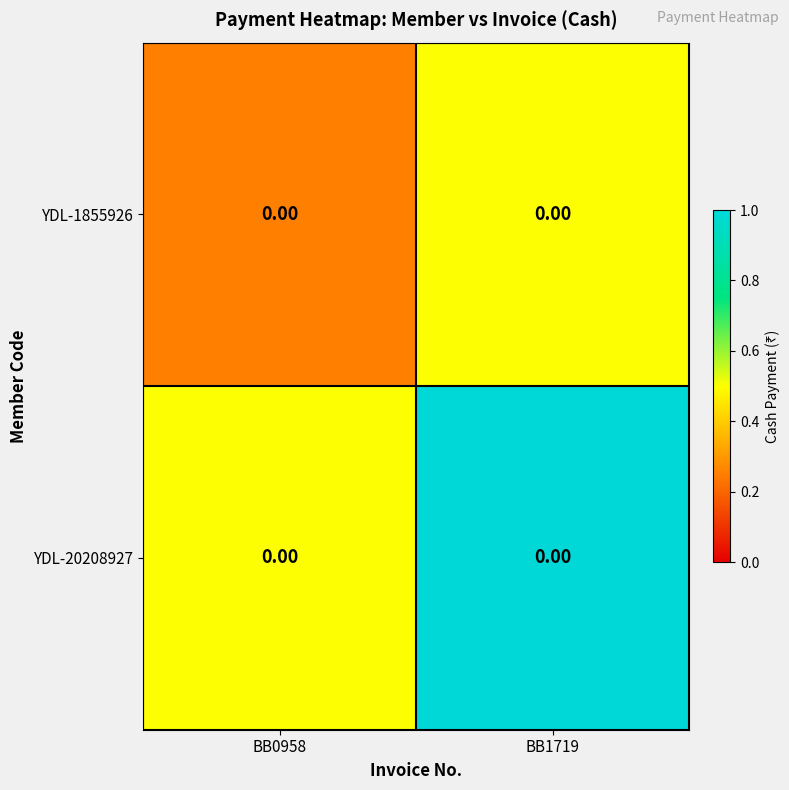

The value of YDL-1855926 at BB1719 is 0.2. True or false?

False